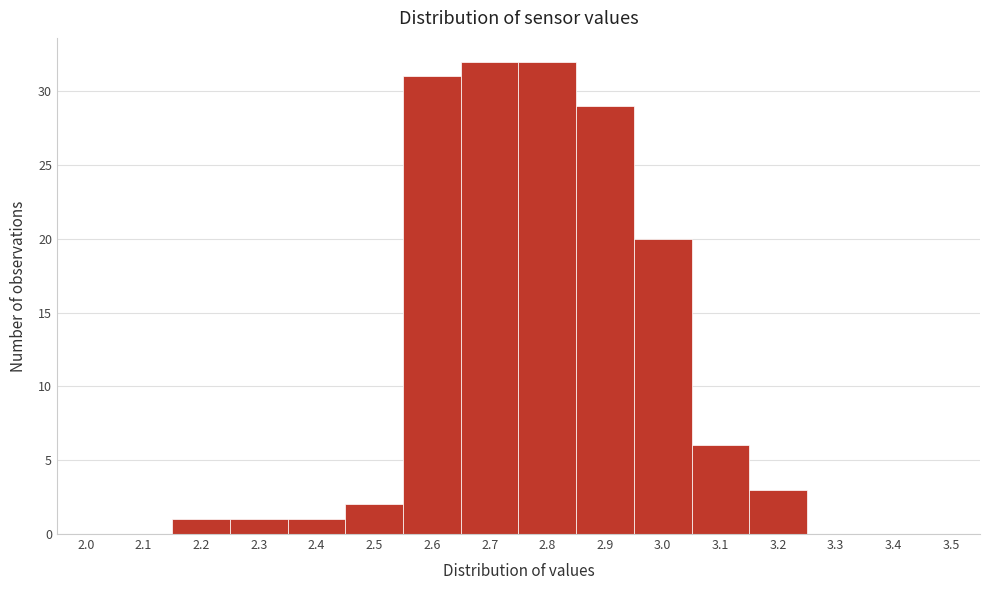

Reading left to right, extract all data points from this chart.

2.0=0	2.1=0	2.2=1	2.3=1	2.4=1	2.5=2	2.6=31	2.7=32	2.8=32	2.9=29	3.0=20	3.1=6	3.2=3	3.3=0	3.4=0	3.5=0